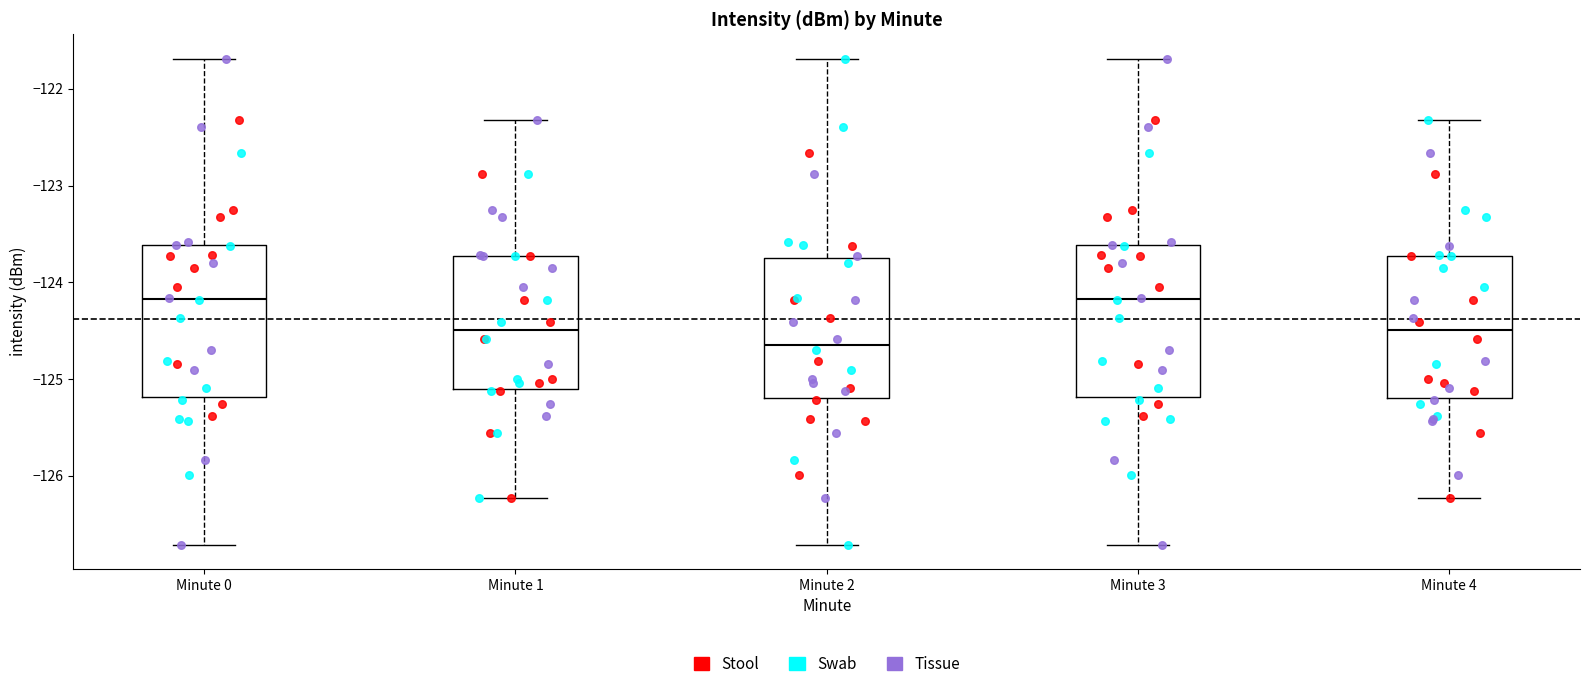

Where is the lower edge of the box for Minute 1 on the y-axis? The values are not printed on the chart, so give them approximately, as read against the axis.

-125.1